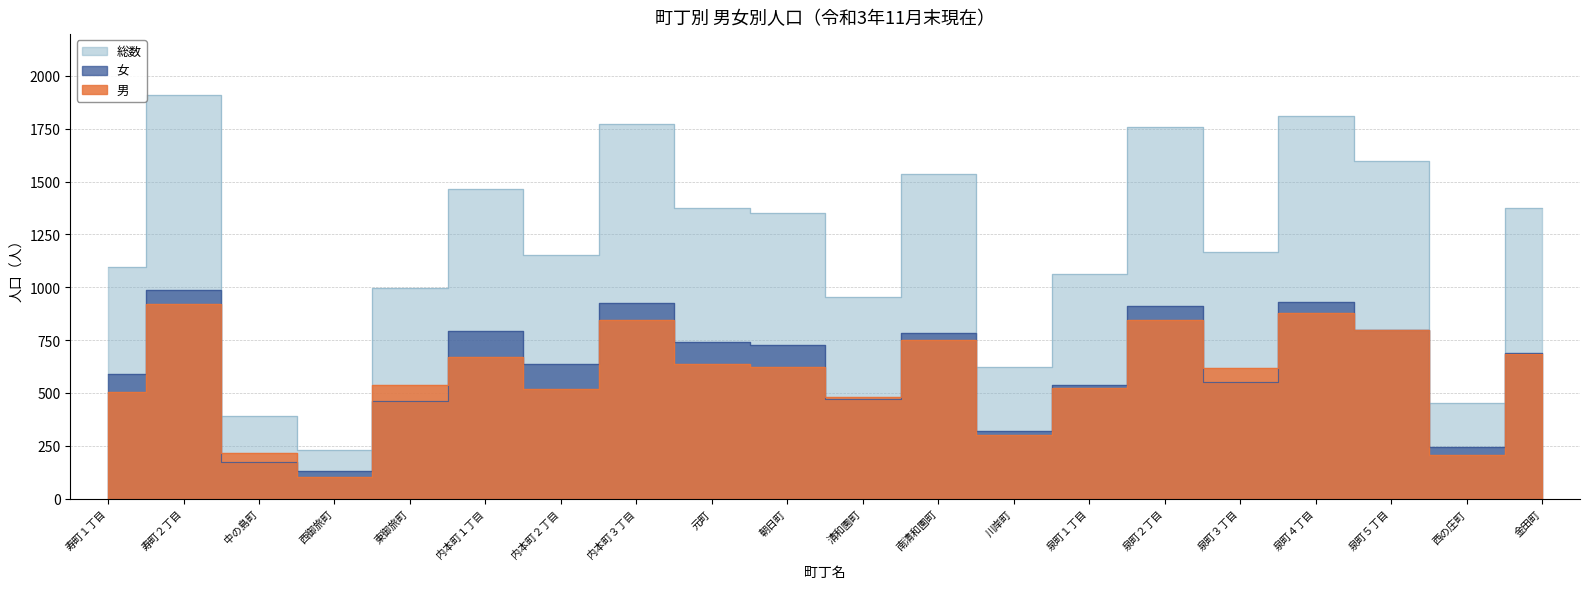

Is the value of 女 at 川岸町 greater than the value of 総数 at 金田町?

No